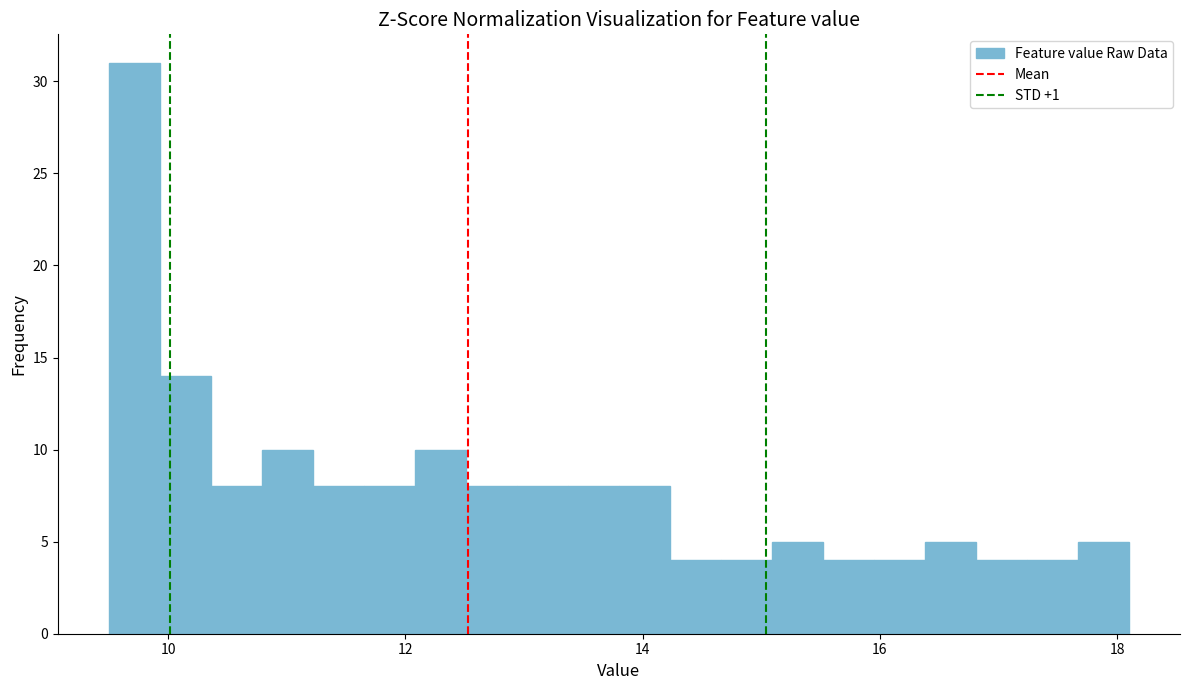

Read against the x-axis, roughly where is the centre of the tallest bar?

9.8